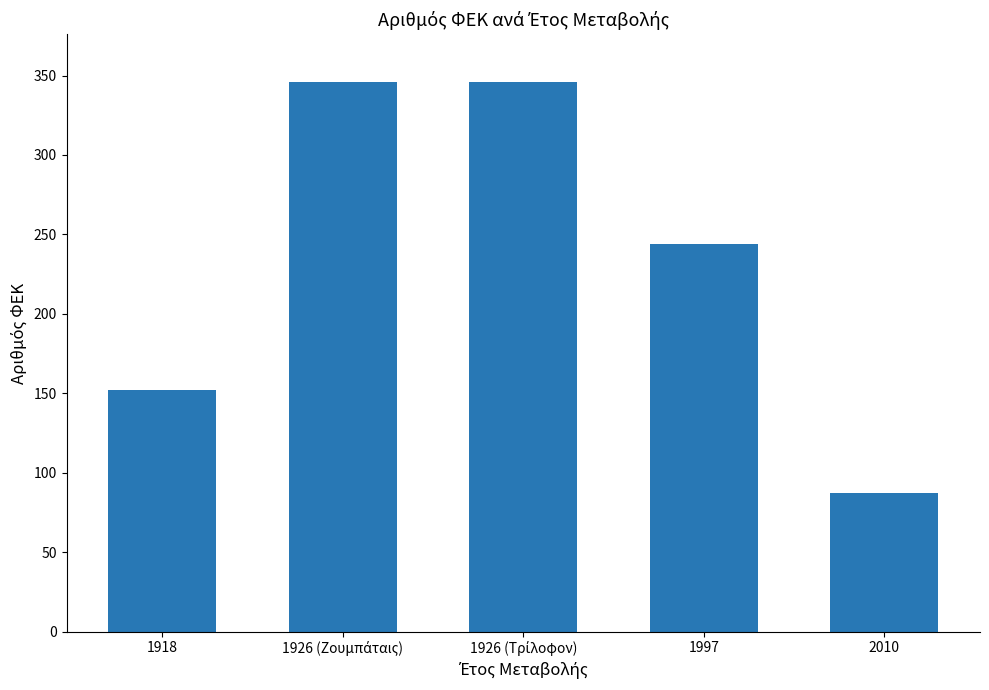

Reading left to right, transcribe all the data shown in this chart.

152	346	346	244	87